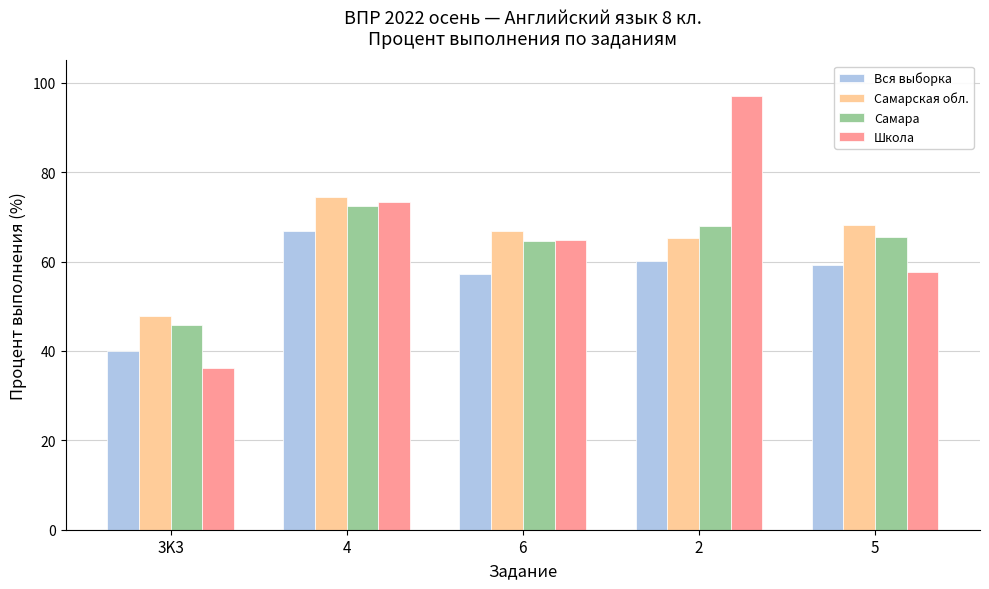

Reading right to left, what are all the values shown in this chart?

Вся выборка: 5=59.1	2=60.0	6=57.3	4=66.9	3K3=39.9
Самарская обл.: 5=68.1	2=65.4	6=66.8	4=74.4	3K3=47.8
Самара: 5=65.5	2=68.0	6=64.5	4=72.5	3K3=45.9
Школа: 5=57.7	2=97.1	6=64.9	4=73.3	3K3=36.2